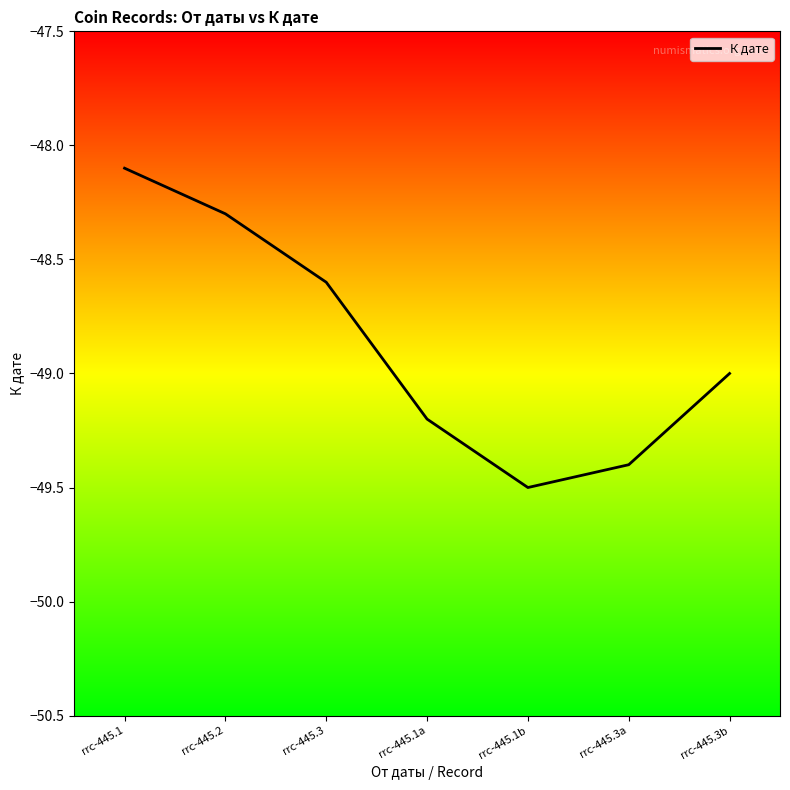

Reading left to right, list all the values displayed in this chart.

-48.1	-48.3	-48.6	-49.2	-49.5	-49.4	-49.0